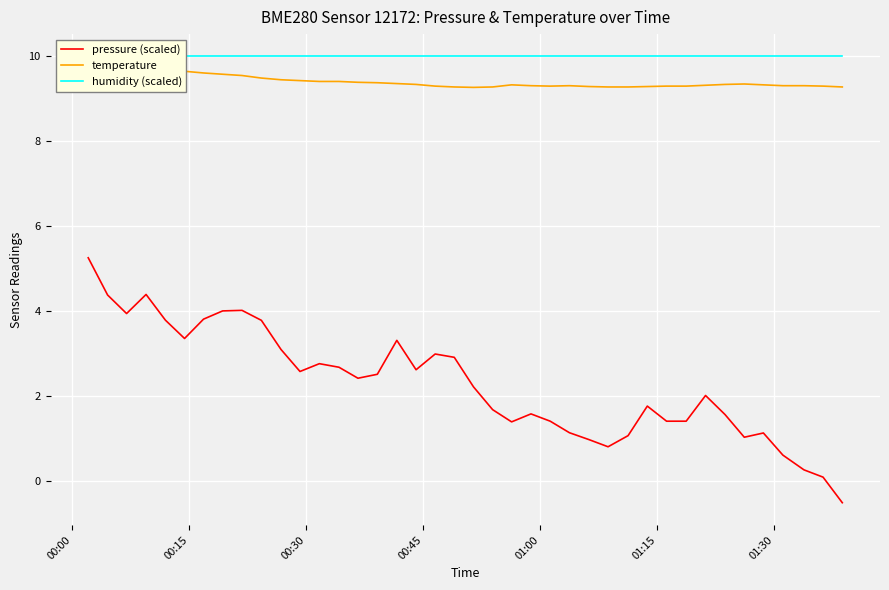

True or false: humidity (scaled) and pressure (scaled) cross at least once.

False